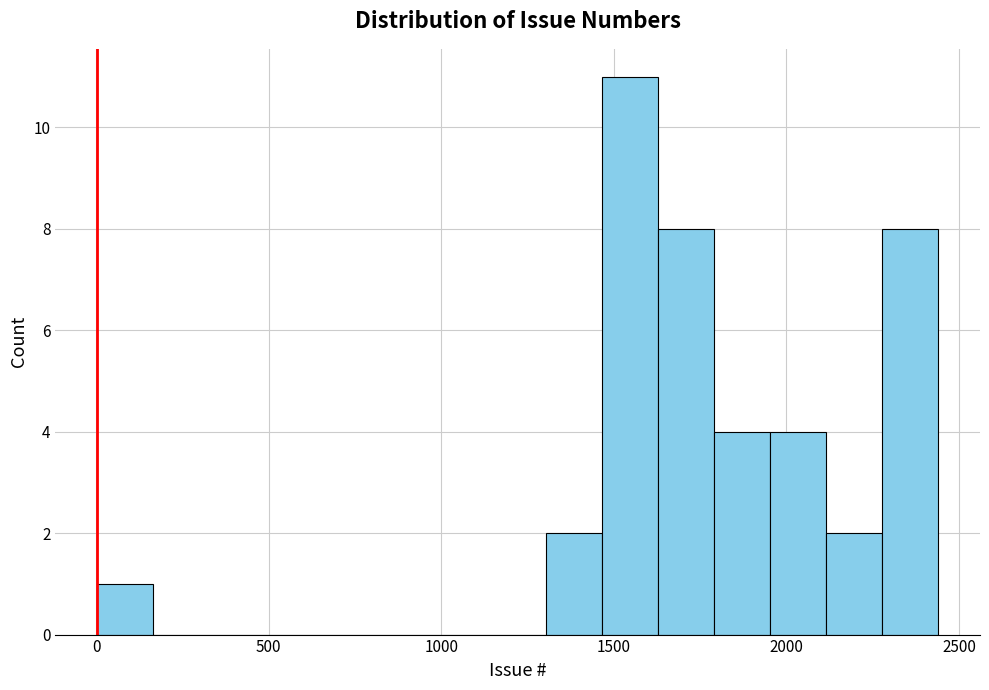

Around what value on the x-axis is the tallest bar? Give the approximate position of its centre, as read against the axis.

1550